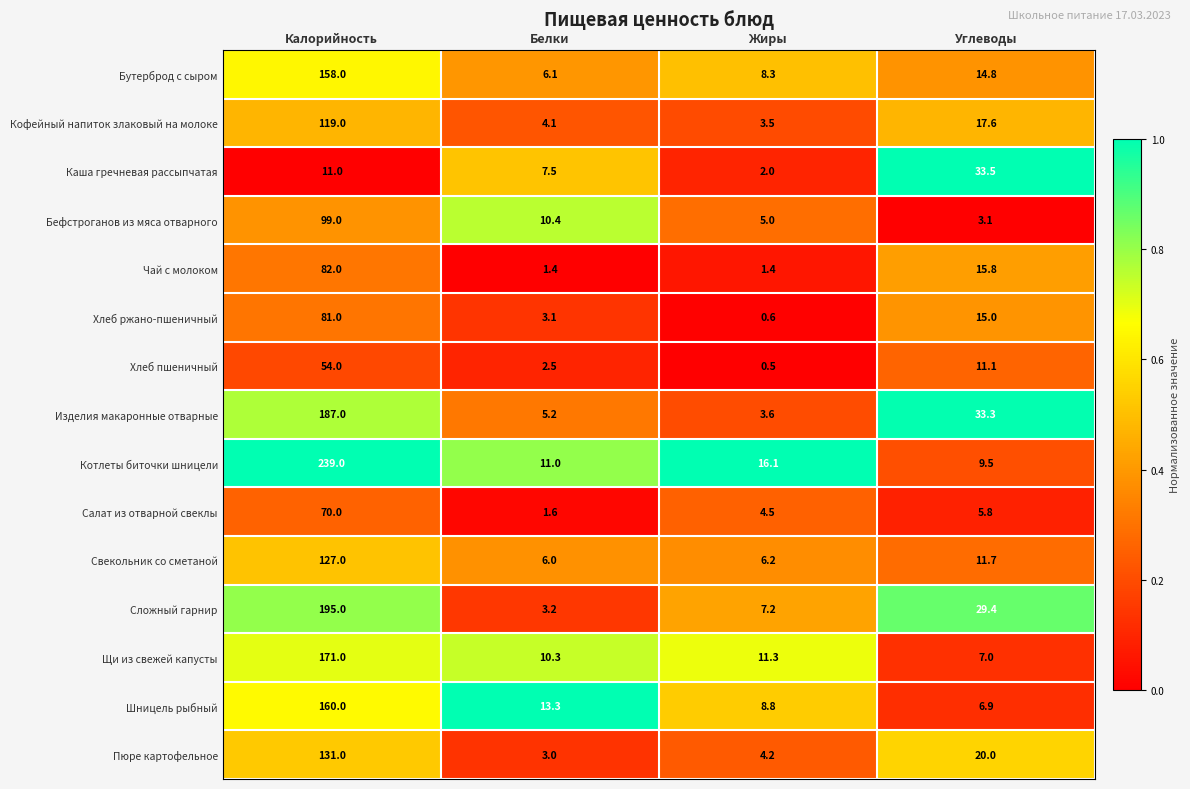

How many data points in Щи из свежей капусты are above 11?

2